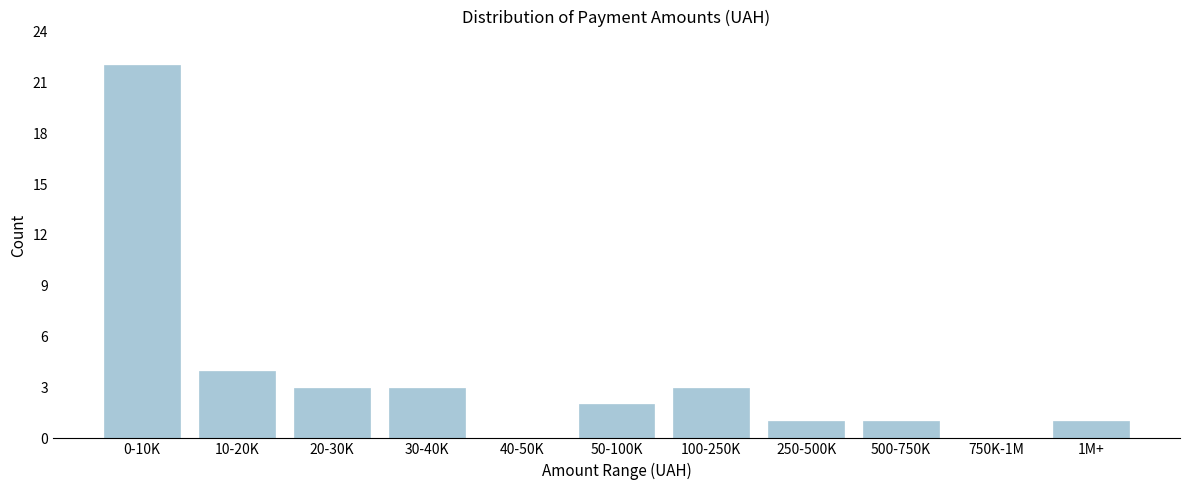

Reading left to right, list all the values displayed in this chart.

0-10K=22	10-20K=4	20-30K=3	30-40K=3	40-50K=0	50-100K=2	100-250K=3	250-500K=1	500-750K=1	750K-1M=0	1M+=1